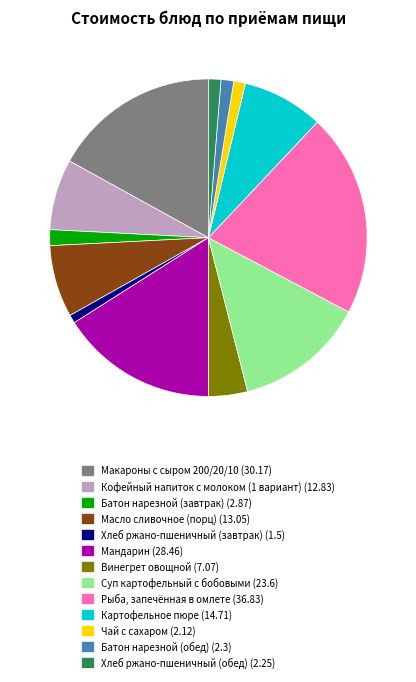

True or false: Картофельное пюре accounts for 1% of the total.

False